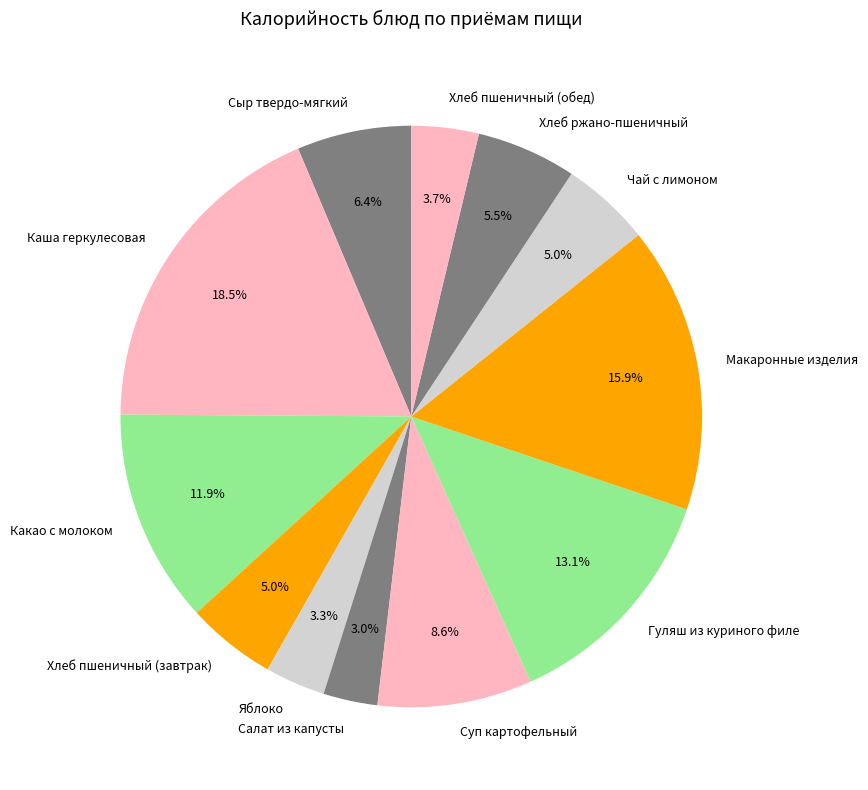

Does any single category account for the majority?

No